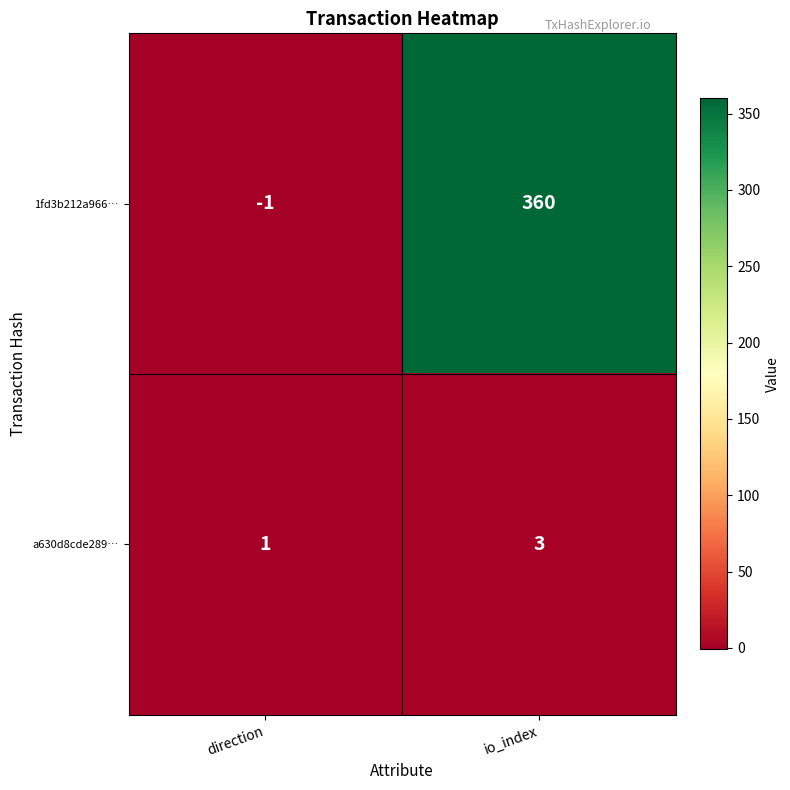

Which series has the largest total across all categories?

1fd3b212a966…